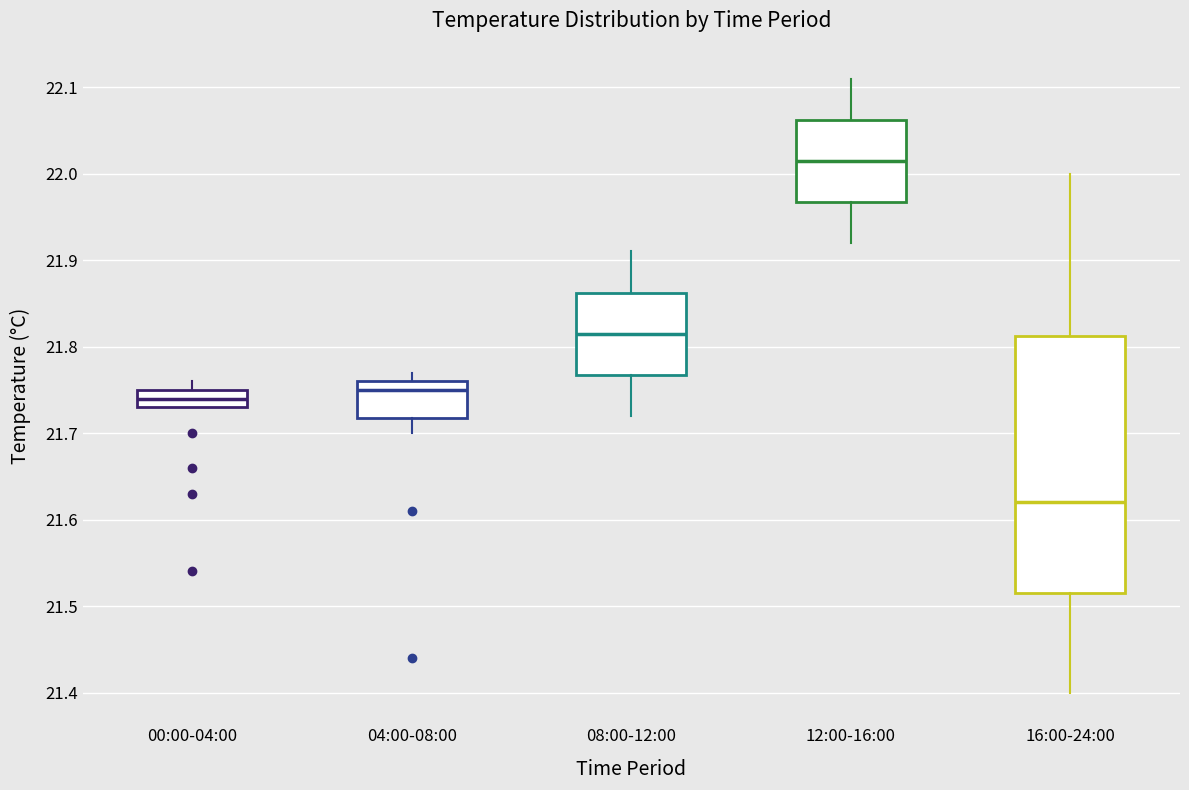

Where is the upper edge of the box for 04:00-08:00 on the y-axis? The values are not printed on the chart, so give them approximately, as read against the axis.

21.76